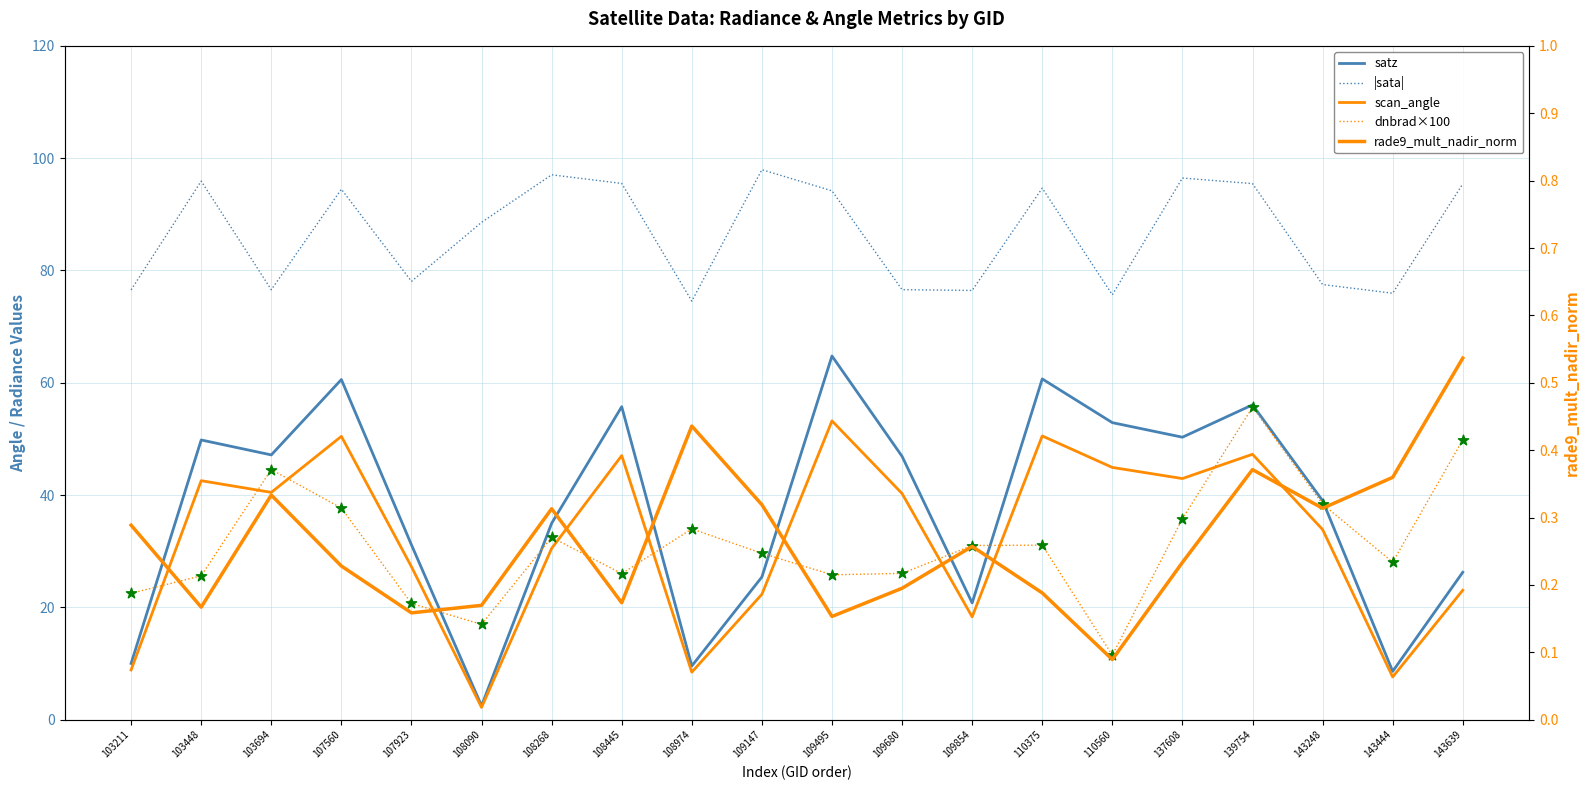

What is the total value across all series at 103211?

140.8